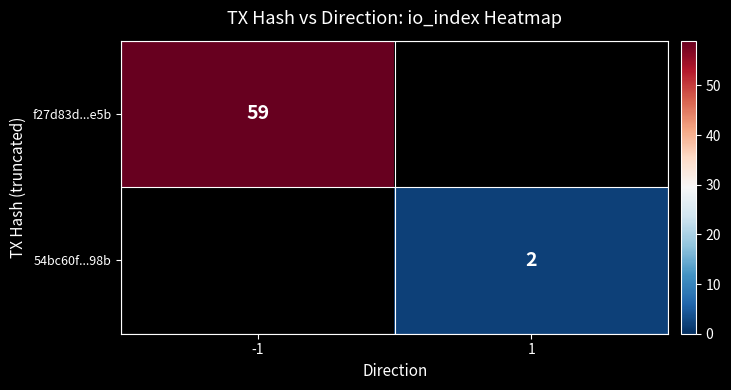

Is the value of 54bc60f...98b at 1 greater than the value of f27d83d...e5b at -1?

No